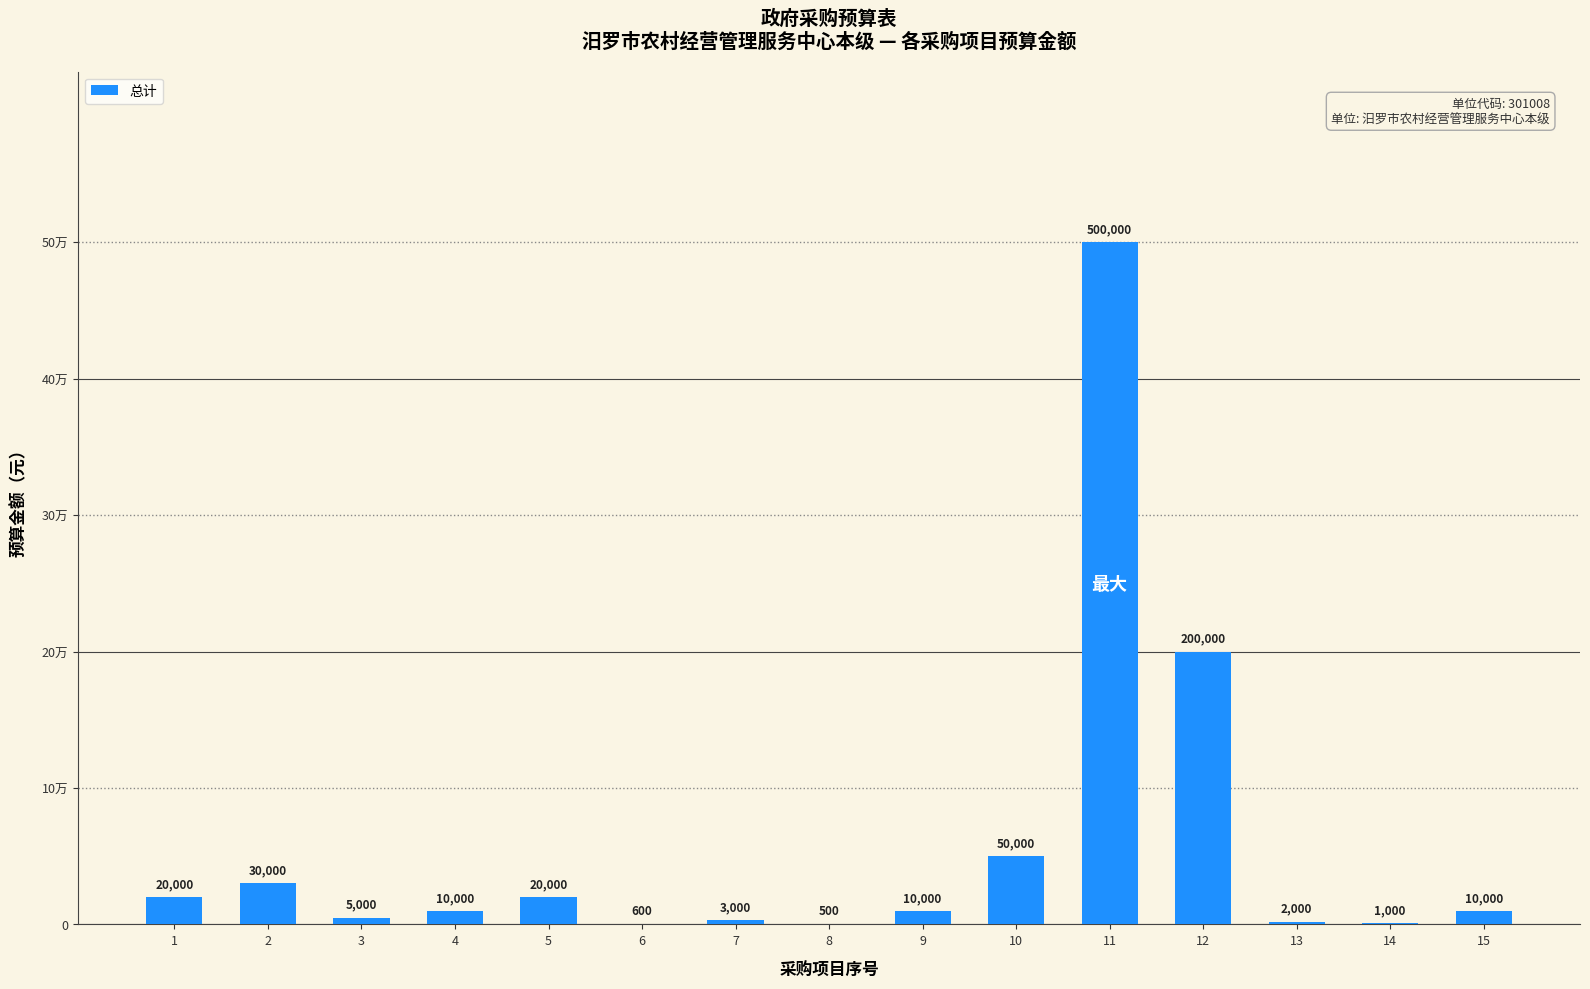

Reading left to right, list all the values displayed in this chart.

20000	30000	5000	10000	20000	600	3000	500	10000	50000	500000	200000	2000	1000	10000